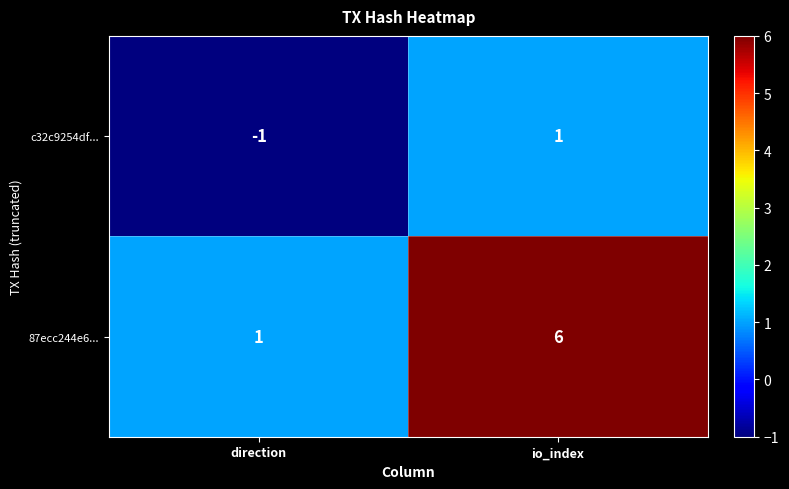

What is the spread (max minus min) of values at direction?

2